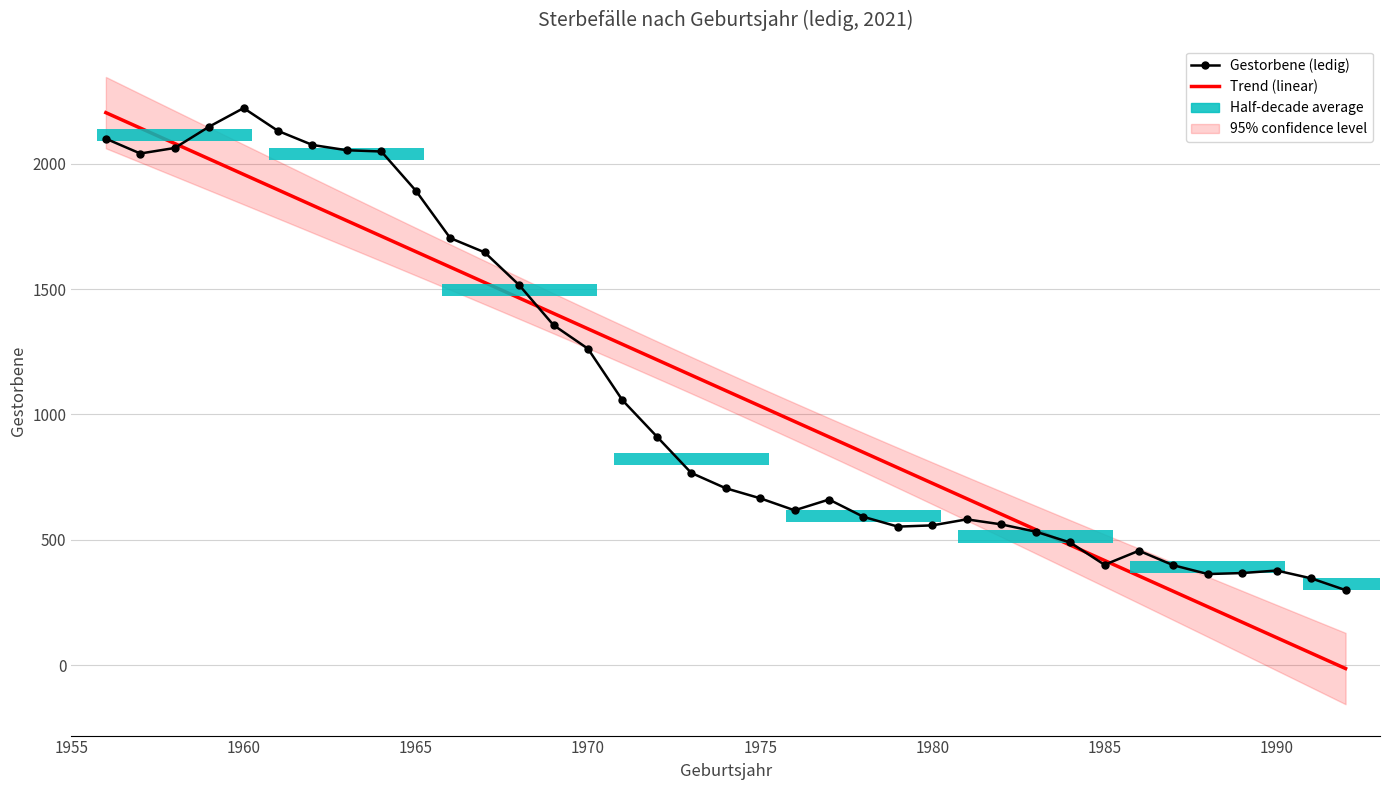

Reading left to right, what are all the values shown in this chart?

1956=2099	1957=2040	1958=2062	1959=2147	1960=2221	1961=2130	1962=2074	1963=2053	1964=2048	1965=1892	1966=1703	1967=1646	1968=1516	1969=1356	1970=1262	1971=1057	1972=912	1973=767	1974=706	1975=666	1976=618	1977=661	1978=592	1979=553	1980=558	1981=582	1982=562	1983=533	1984=490	1985=401	1986=457	1987=399	1988=364	1989=368	1990=378	1991=347	1992=300